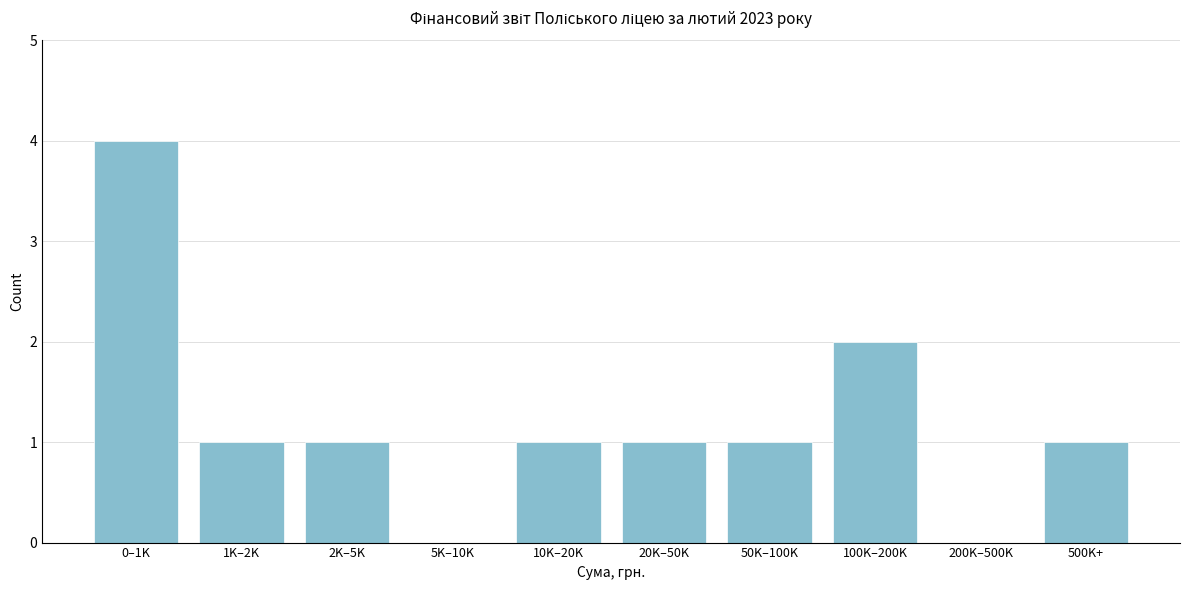

Reading left to right, transcribe all the data shown in this chart.

0–1K=4	1K–2K=1	2K–5K=1	5K–10K=0	10K–20K=1	20K–50K=1	50K–100K=1	100K–200K=2	200K–500K=0	500K+=1